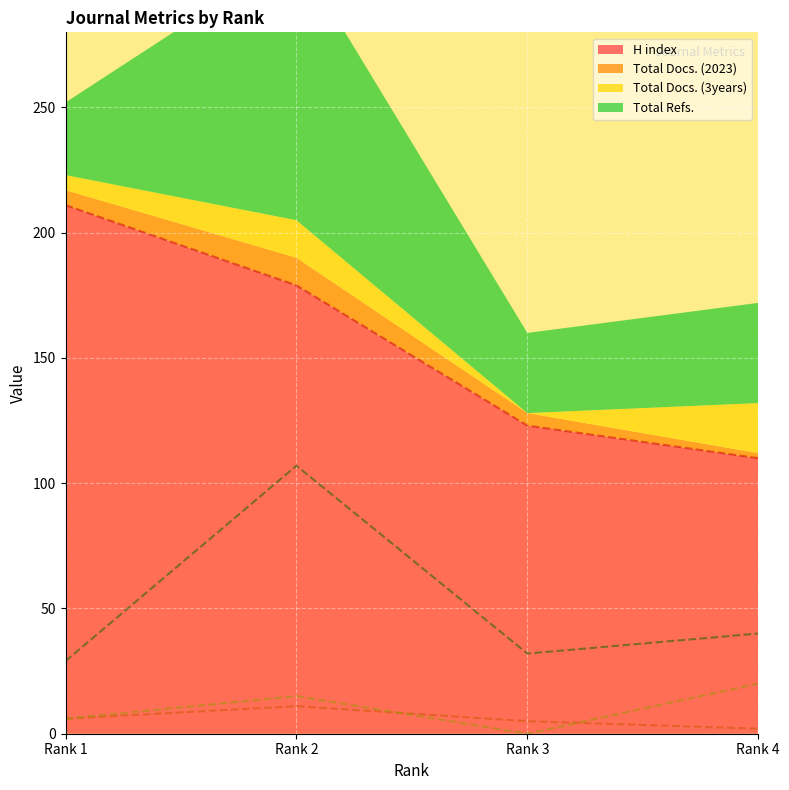

At which label is Total Refs. closest to 68?

Rank 4